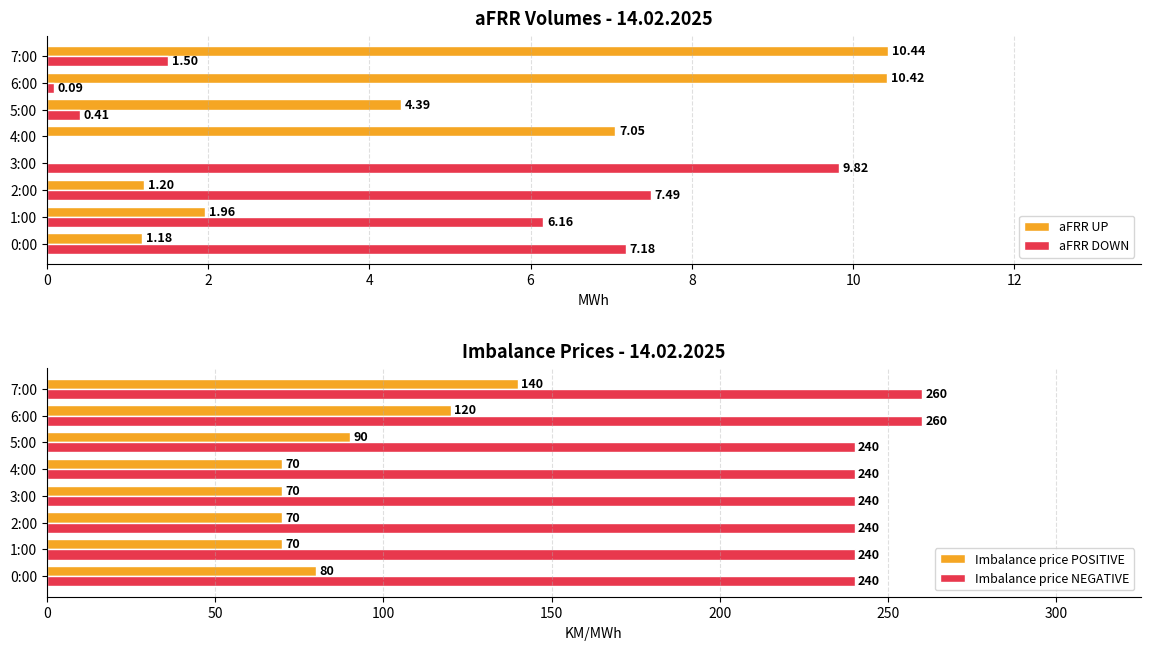

How many bars are there in total?

32